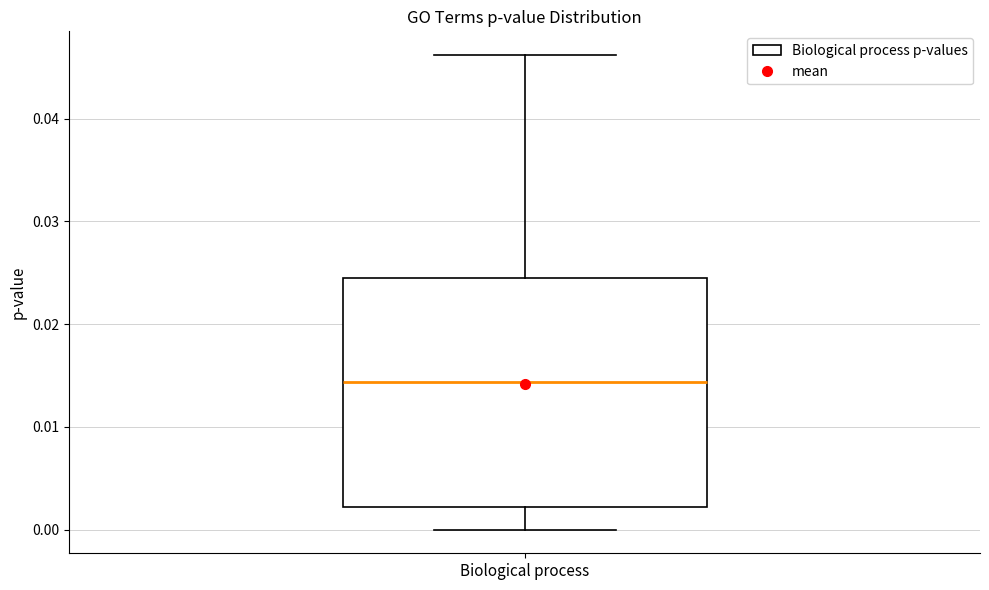

Transcribe this box plot: give where the median line is, the range the box spans, and where the two whiskers end, as read against the y-axis. The values are not printed on the chart, so give them approximately, as read against the axis.

median 0.014, box 0.002 to 0.024, whiskers 0.000 to 0.046